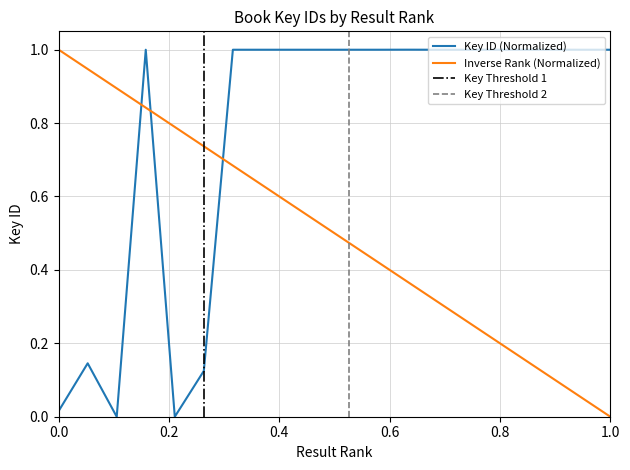

What is the approximate value at 18?

1.0